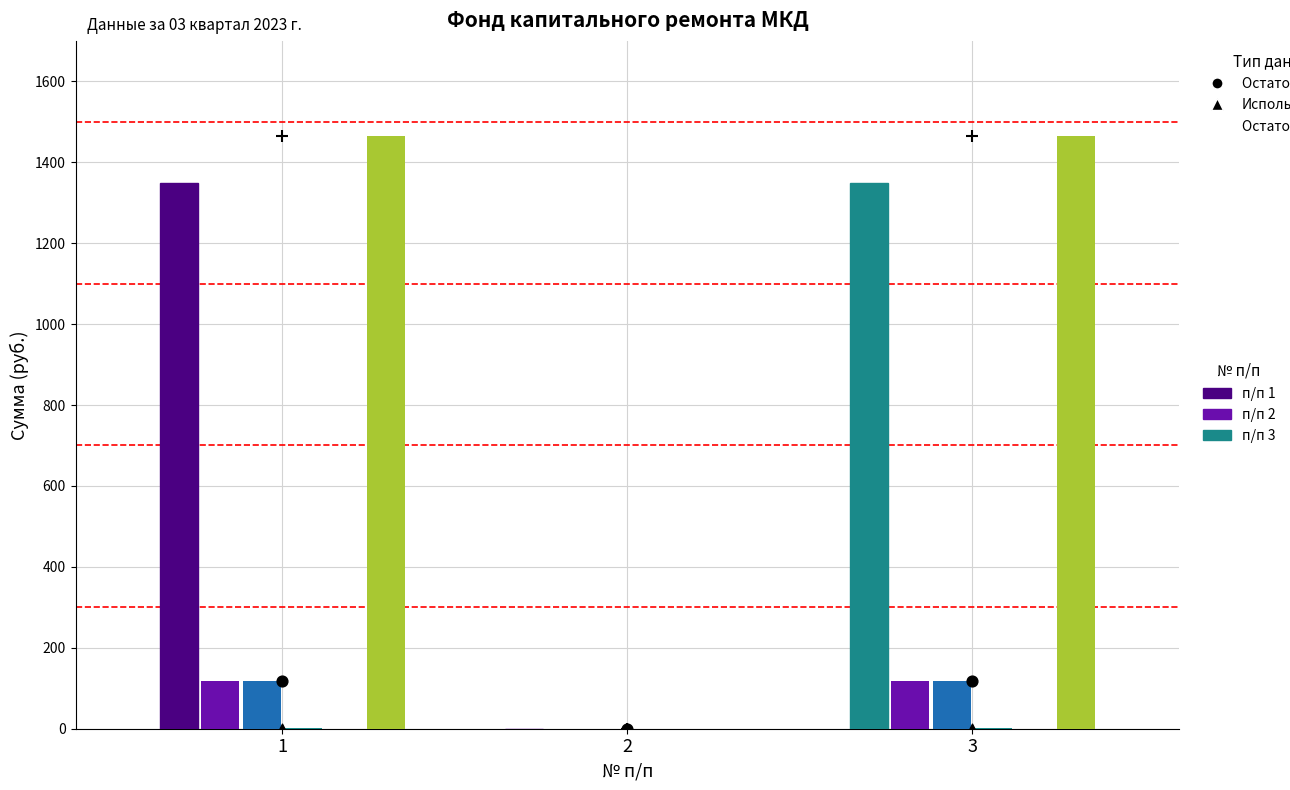

Which series has the largest total across all categories?

Остаток конец